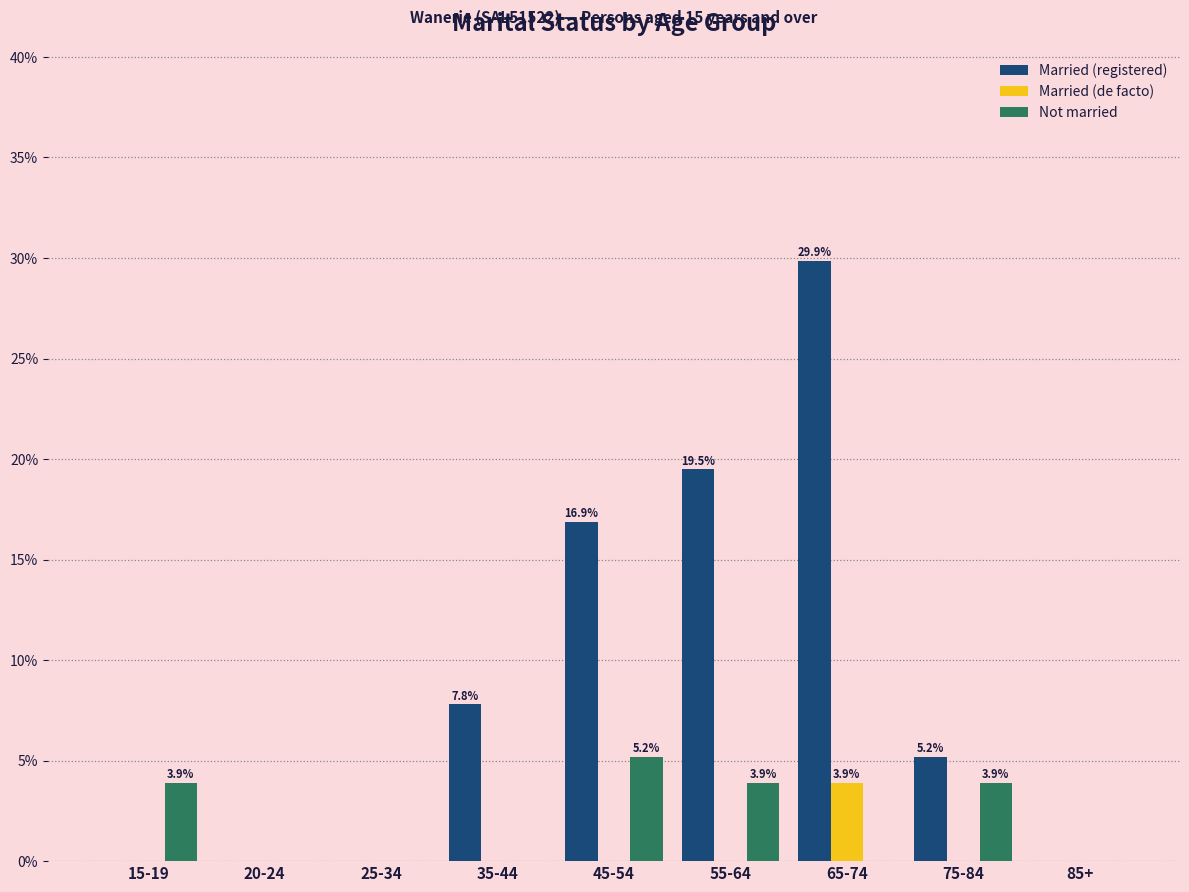

Reading left to right, what are all the values shown in this chart?

Married (registered): 15-19=0.0	20-24=0.0	25-34=0.0	35-44=7.8	45-54=16.9	55-64=19.5	65-74=29.9	75-84=5.2	85+=0.0
Married (de facto): 15-19=0.0	20-24=0.0	25-34=0.0	35-44=0.0	45-54=0.0	55-64=0.0	65-74=3.9	75-84=0.0	85+=0.0
Not married: 15-19=3.9	20-24=0.0	25-34=0.0	35-44=0.0	45-54=5.2	55-64=3.9	65-74=0.0	75-84=3.9	85+=0.0